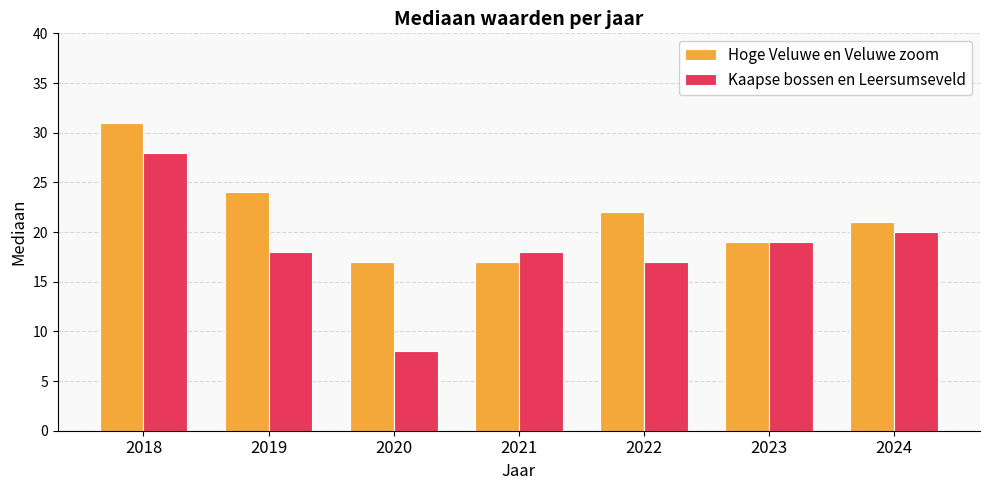

List the series in order of their overall mean, highest first.

Hoge Veluwe en Veluwe zoom, Kaapse bossen en Leersumseveld